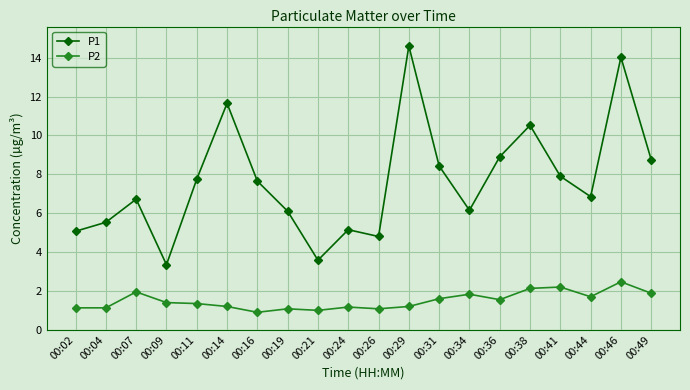

Which category has the highest value across all series?

00:29